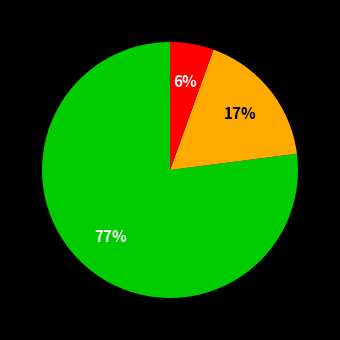

To the nearest percent, what is the average slice percentage?

33%